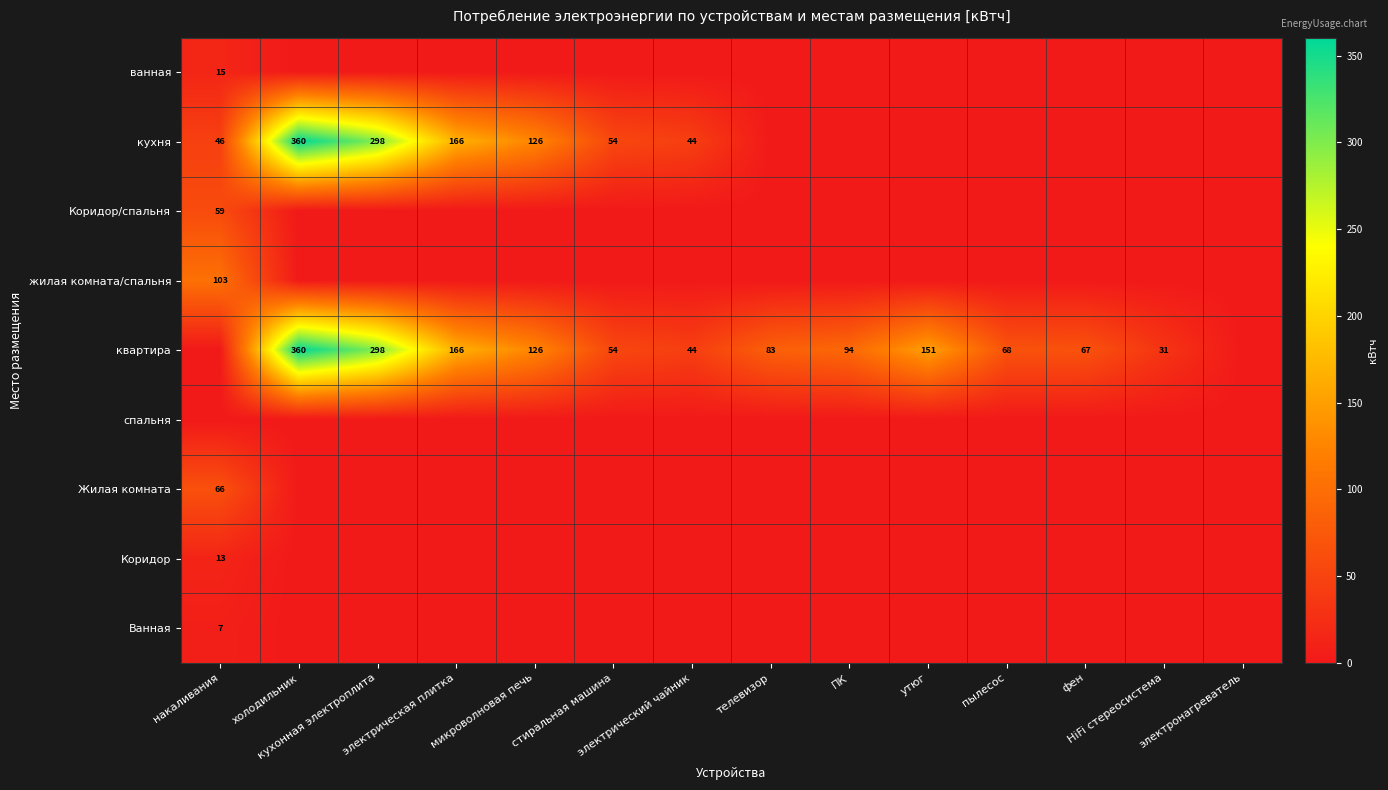

How many values in ванная are above zero?

1